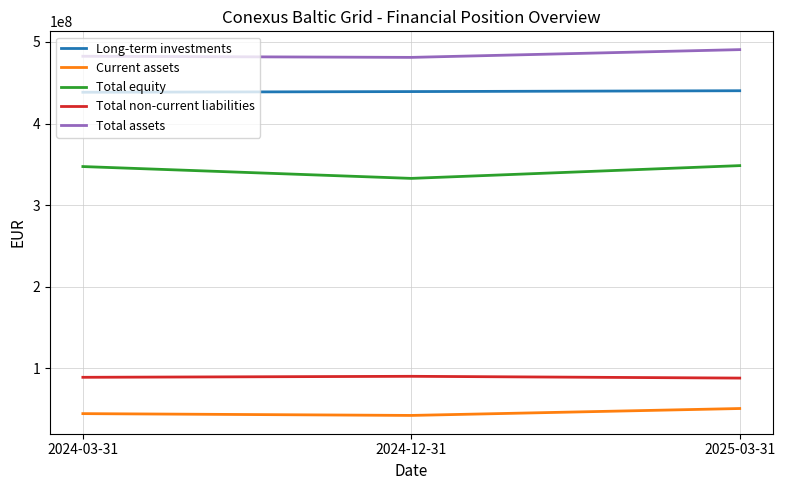

Rank the series at 2024-12-31 from highest to lowest value.

Total assets, Long-term investments, Total equity, Total non-current liabilities, Current assets